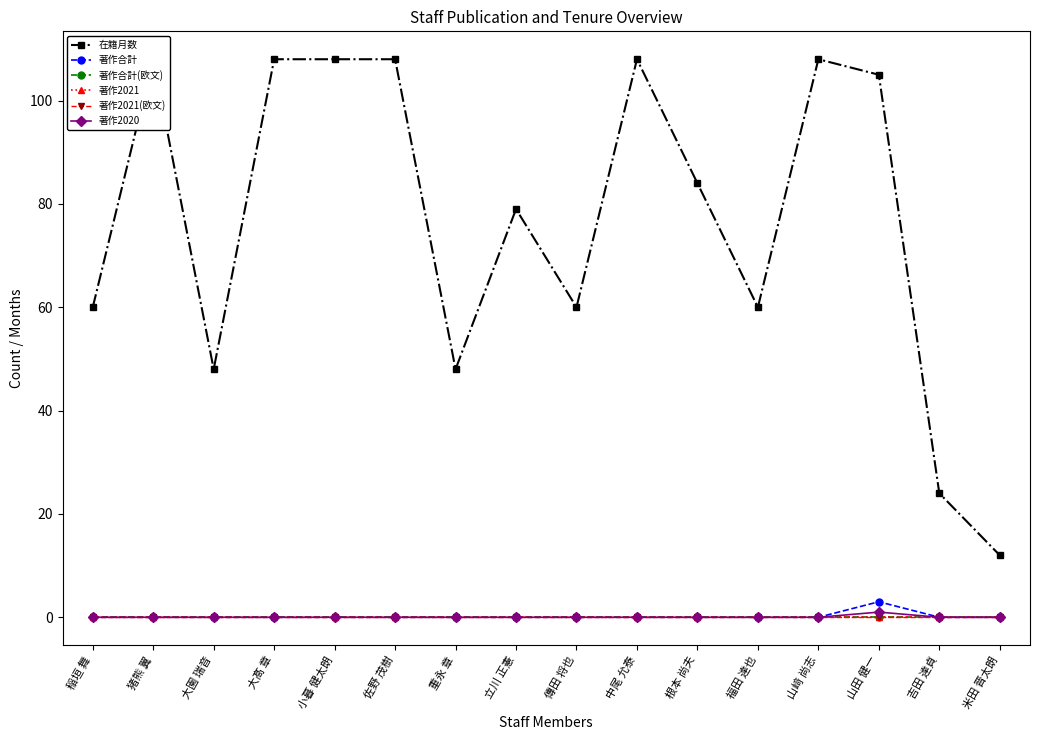

Reading right to left, what are all the values shown in this chart?

在籍月数: 12	24	105	108	60	84	108	60	79	48	108	108	108	48	108	60
著作合計: 0	0	3	0	0	0	0	0	0	0	0	0	0	0	0	0
著作合計(欧文): 0	0	0	0	0	0	0	0	0	0	0	0	0	0	0	0
著作2021: 0	0	0	0	0	0	0	0	0	0	0	0	0	0	0	0
著作2021(欧文): 0	0	0	0	0	0	0	0	0	0	0	0	0	0	0	0
著作2020: 0	0	1	0	0	0	0	0	0	0	0	0	0	0	0	0